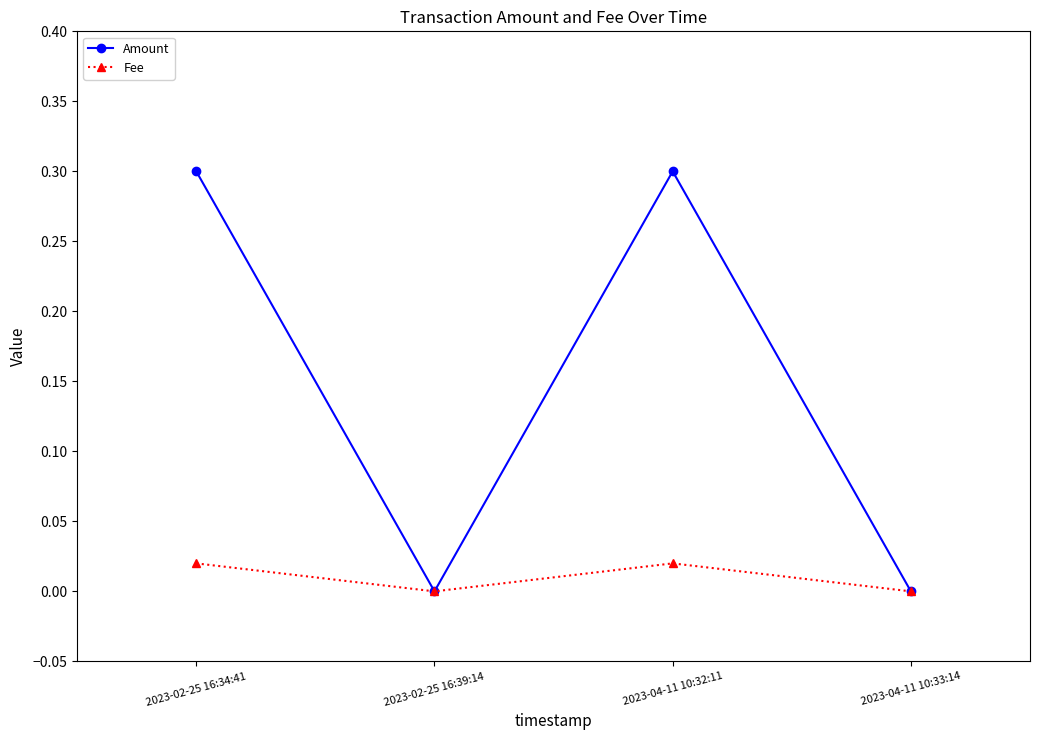

Is it true that Amount equals 0.0 at 2023-02-25 16:39:14?

True